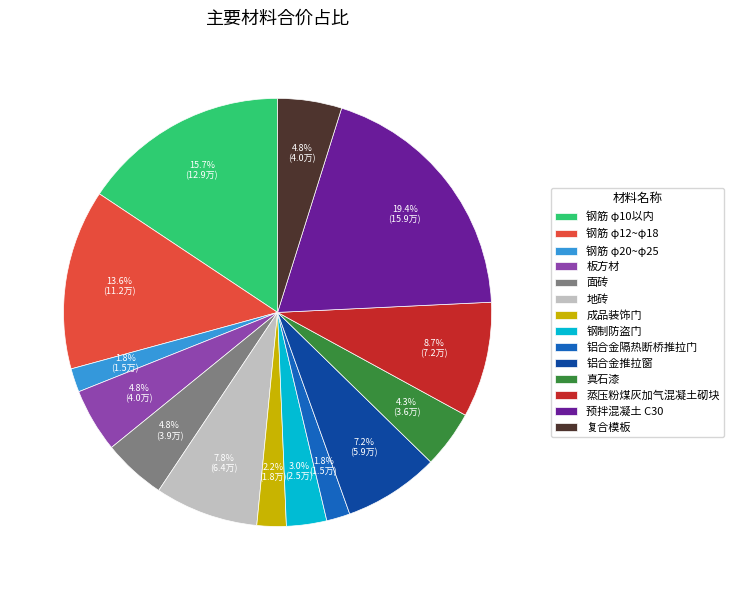

To the nearest percent, what portion does 复合模板 represent?

5%